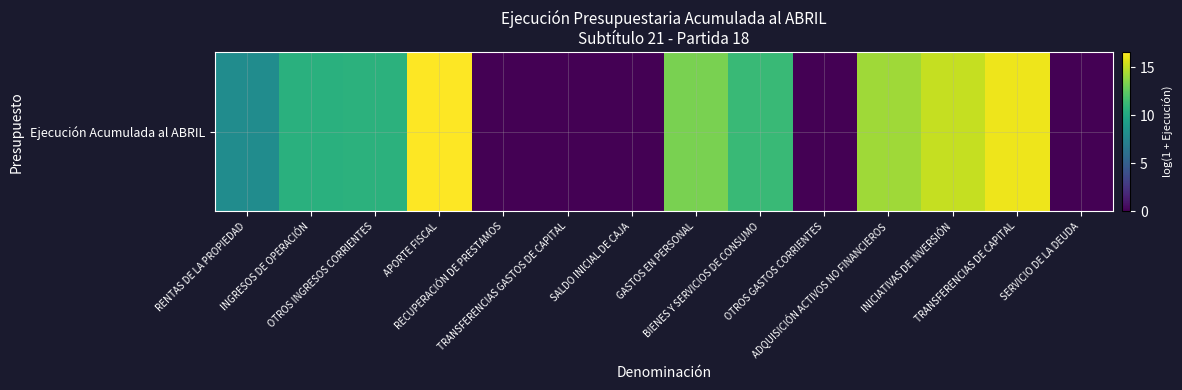

Where does the data first go above 10?

INGRESOS DE OPERACIÓN